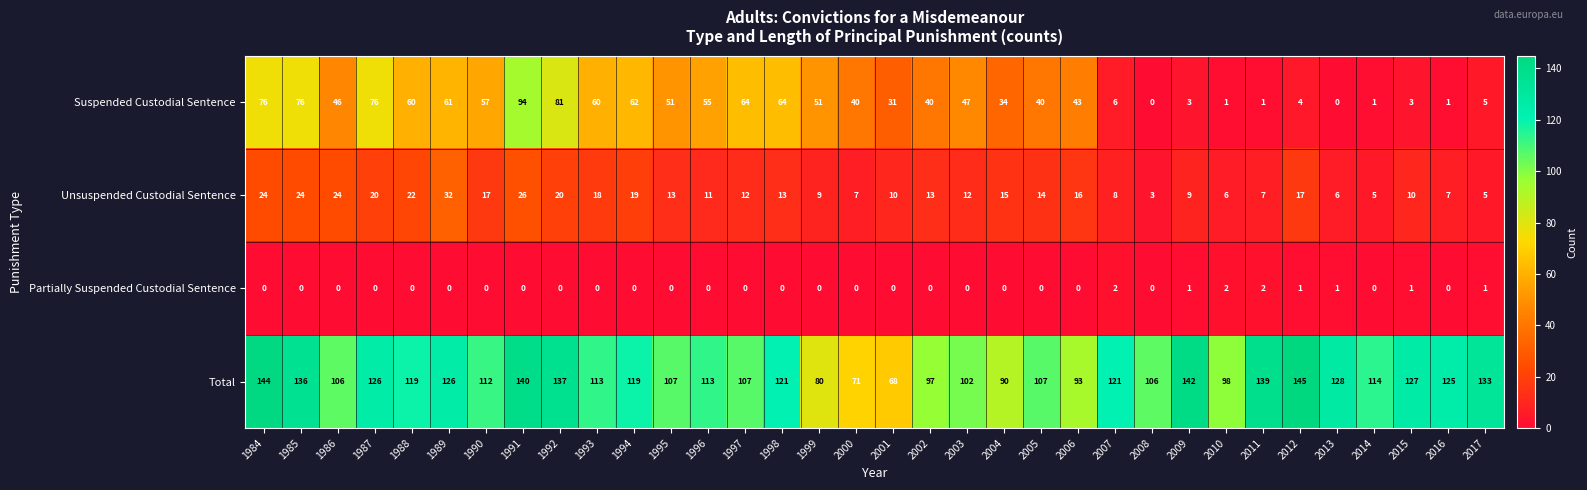

At 1990, list the series in order from largest to smallest.

Total, Suspended Custodial Sentence, Unsuspended Custodial Sentence, Partially Suspended Custodial Sentence